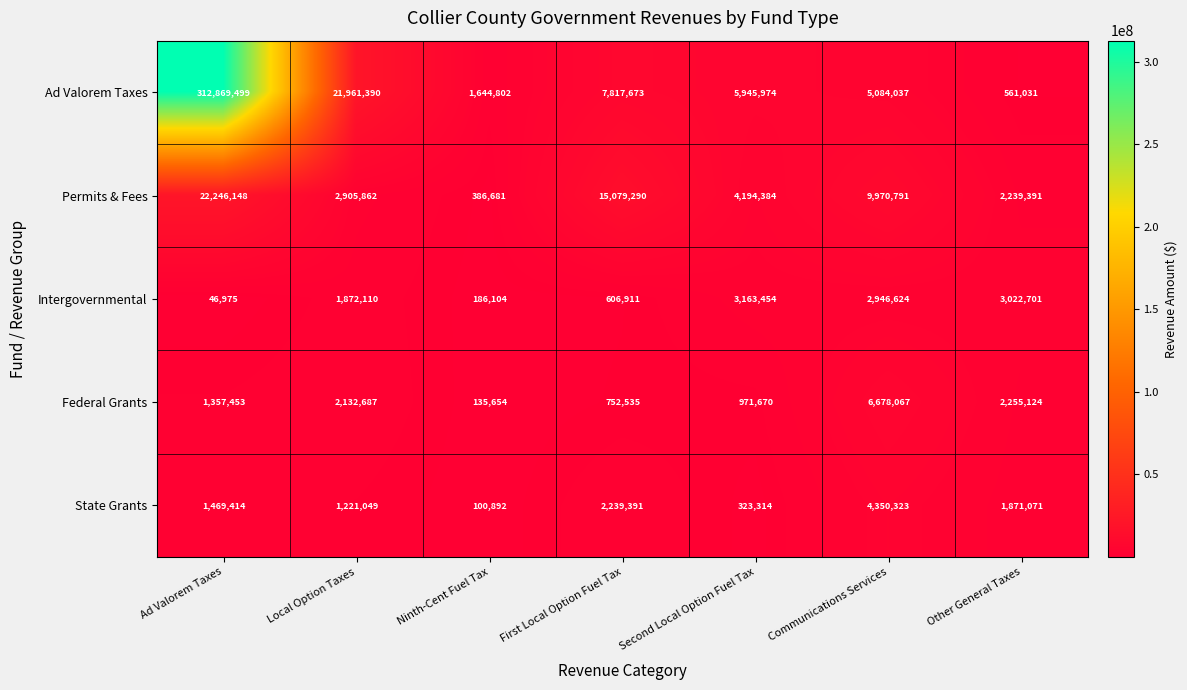

Which series has the largest total across all categories?

Ad Valorem Taxes